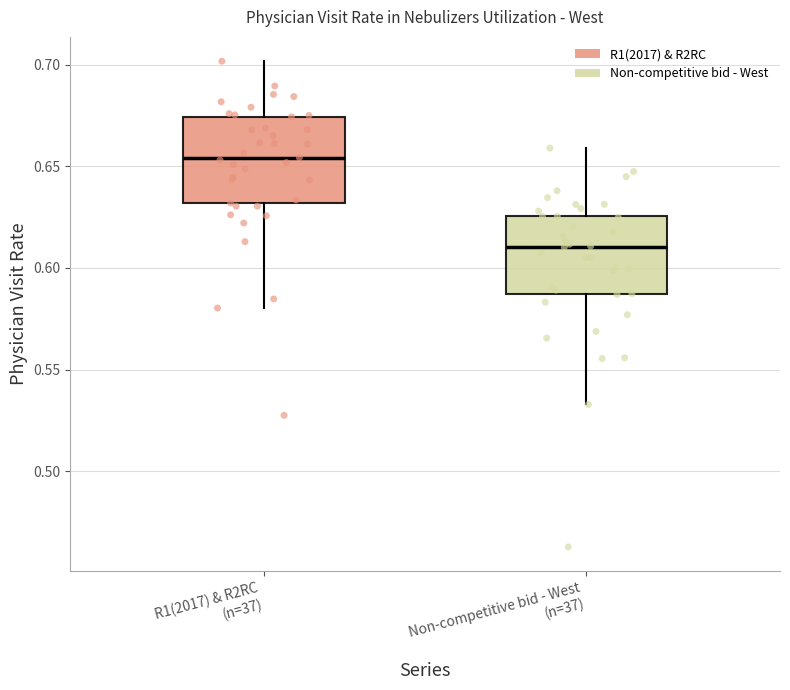

Which box's median line is the lowest?

Non-competitive bid - West (n=37)